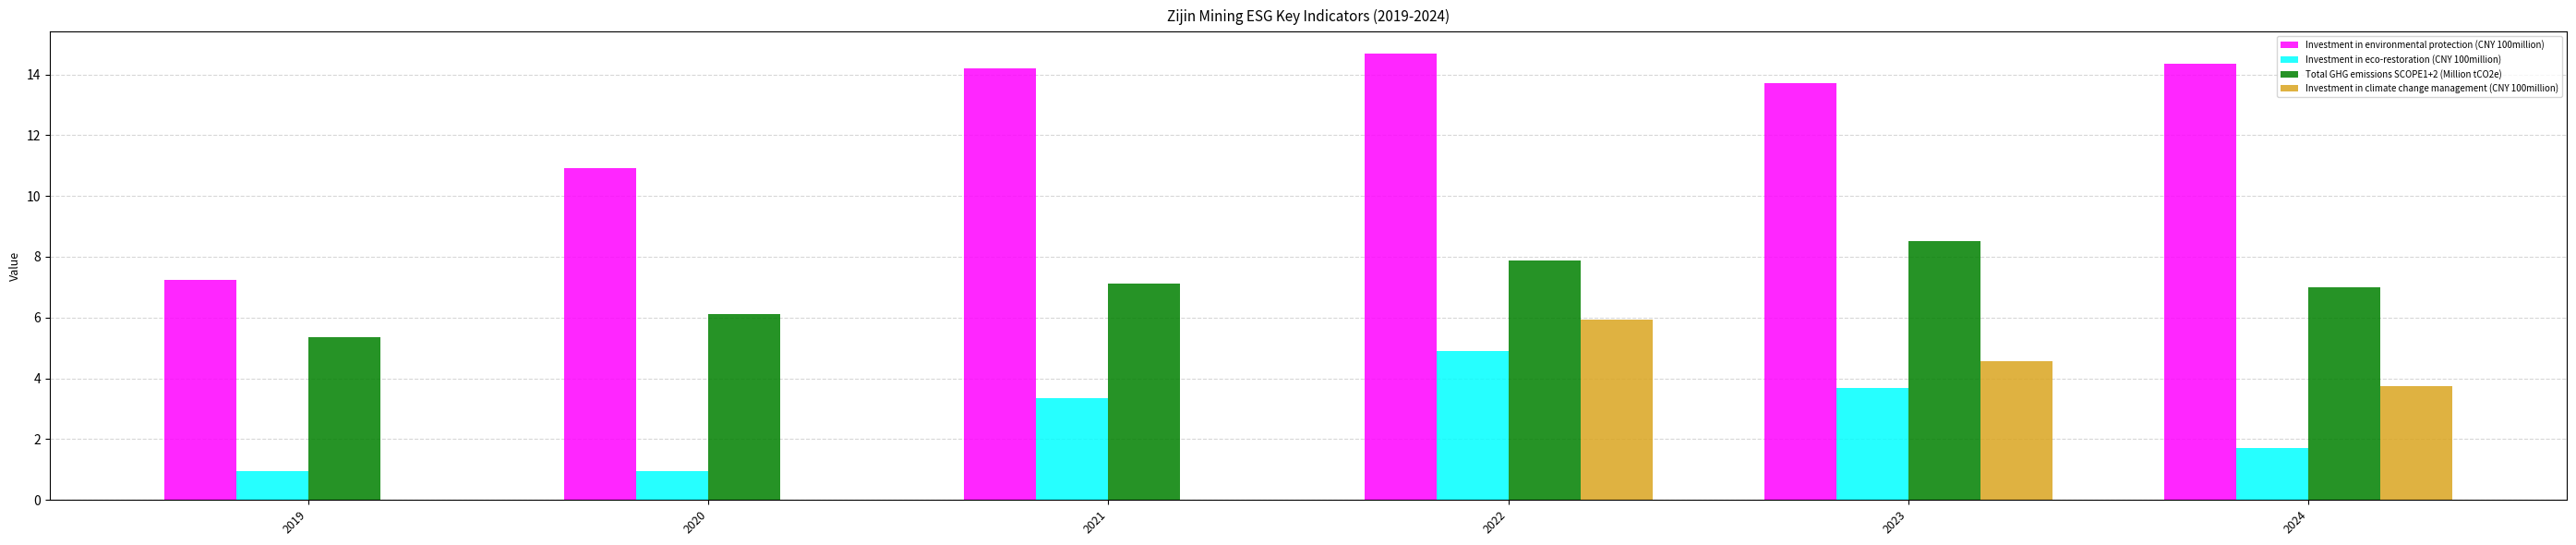

What is the sum of the Investment in eco-restoration (CNY 100million) values at 2023 and 2019?

4.6